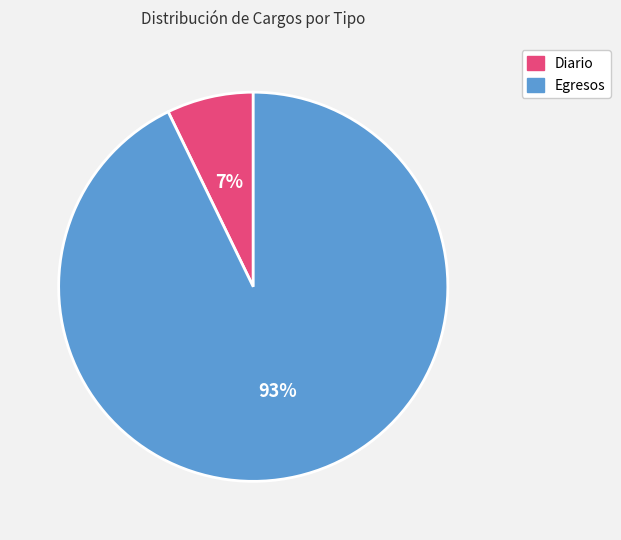

Rank the categories by value from highest to lowest.

Egresos, Diario